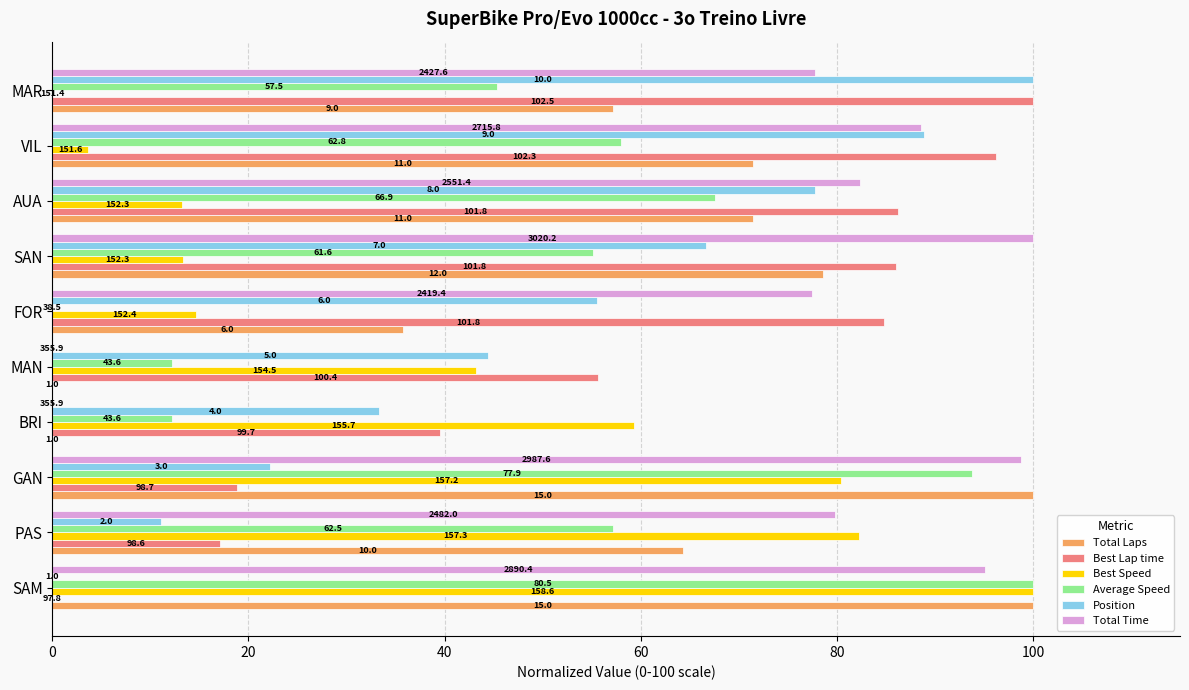

Which series has the widest spread of values?

Total Laps